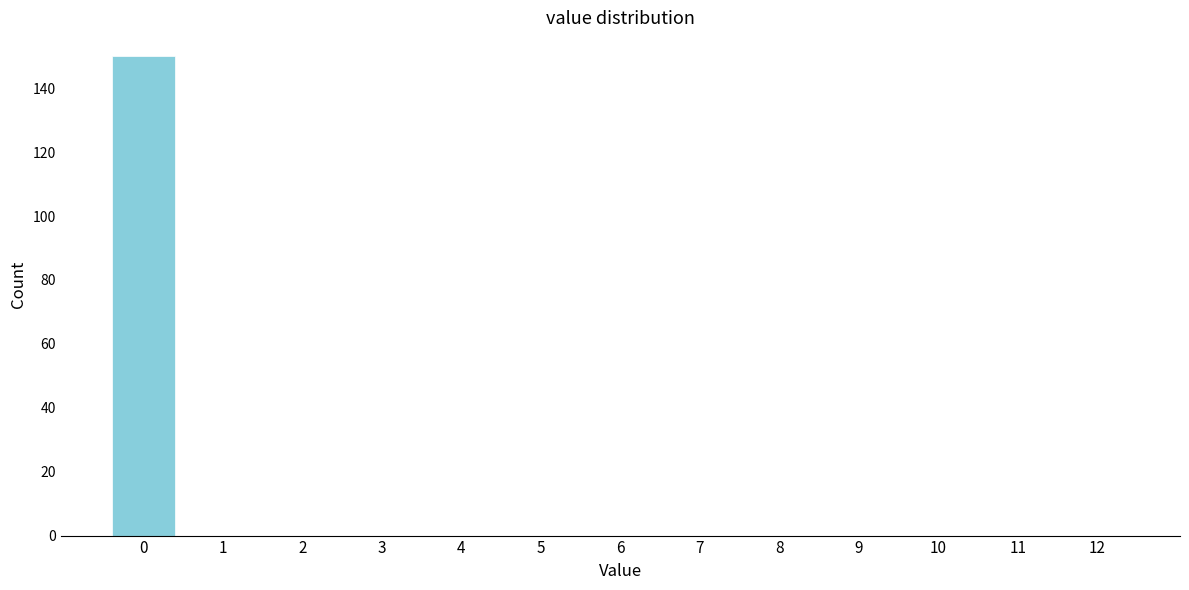

Reading left to right, what are all the values shown in this chart?

0=150	1=0	2=0	3=0	4=0	5=0	6=0	7=0	8=0	9=0	10=0	11=0	12=0